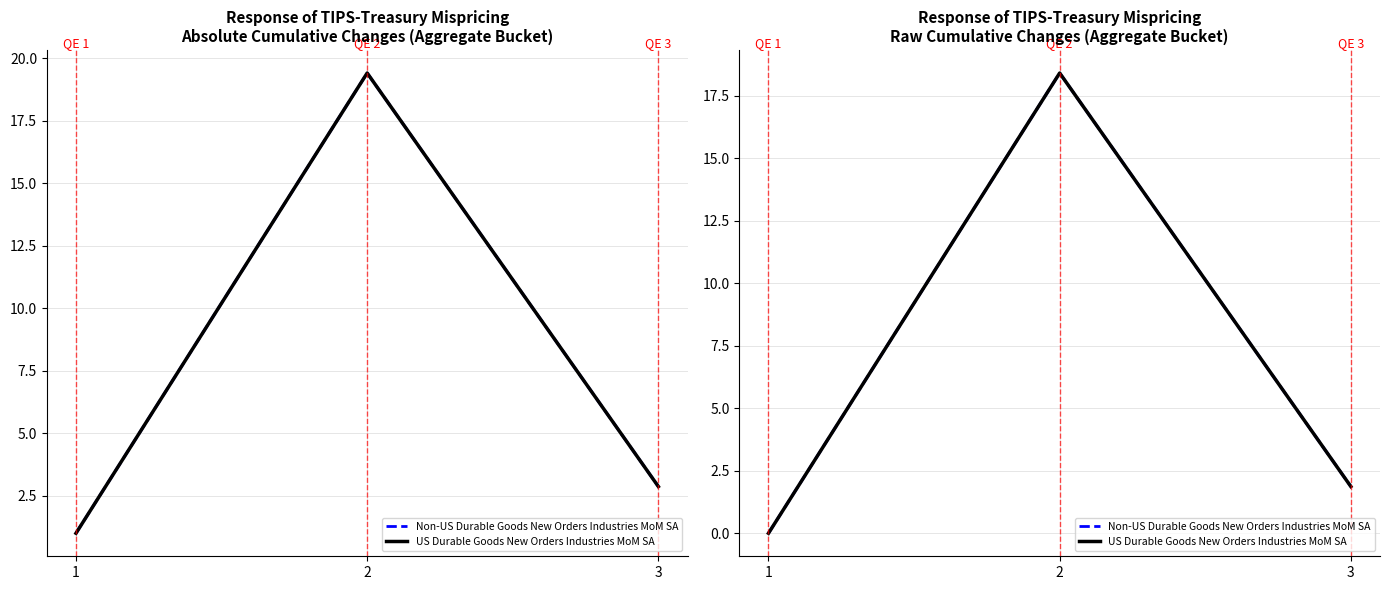

Which label corresponds to the smallest value in the chart?

1